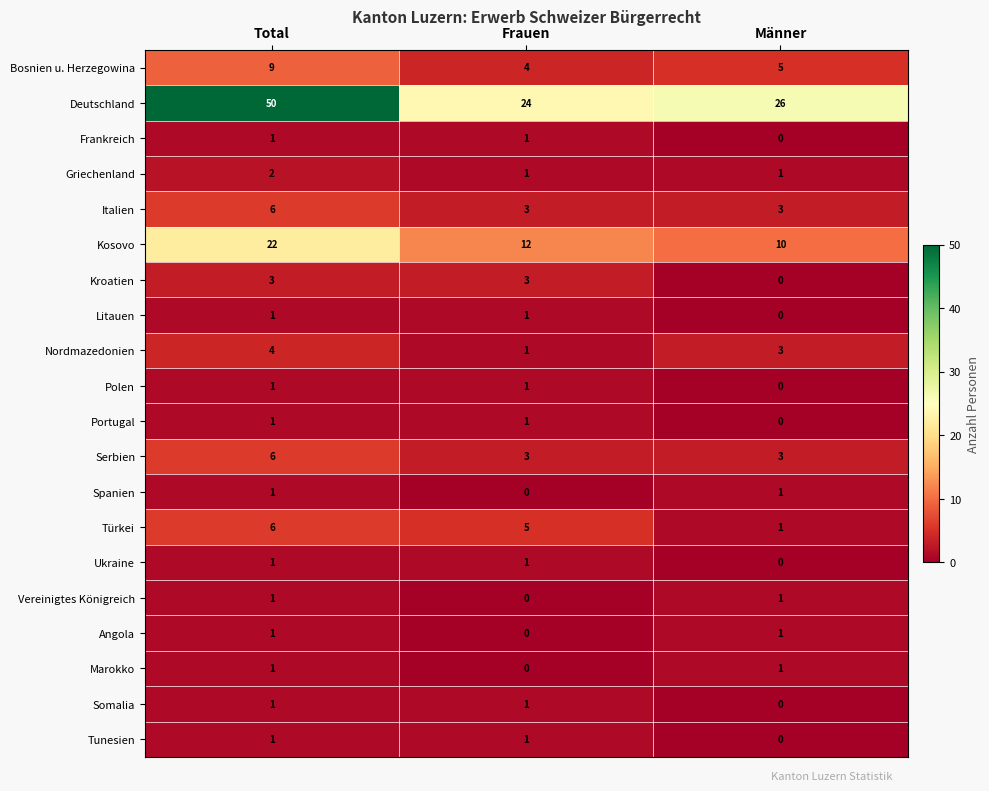

Where does the Kosovo series first go above 12?

Total